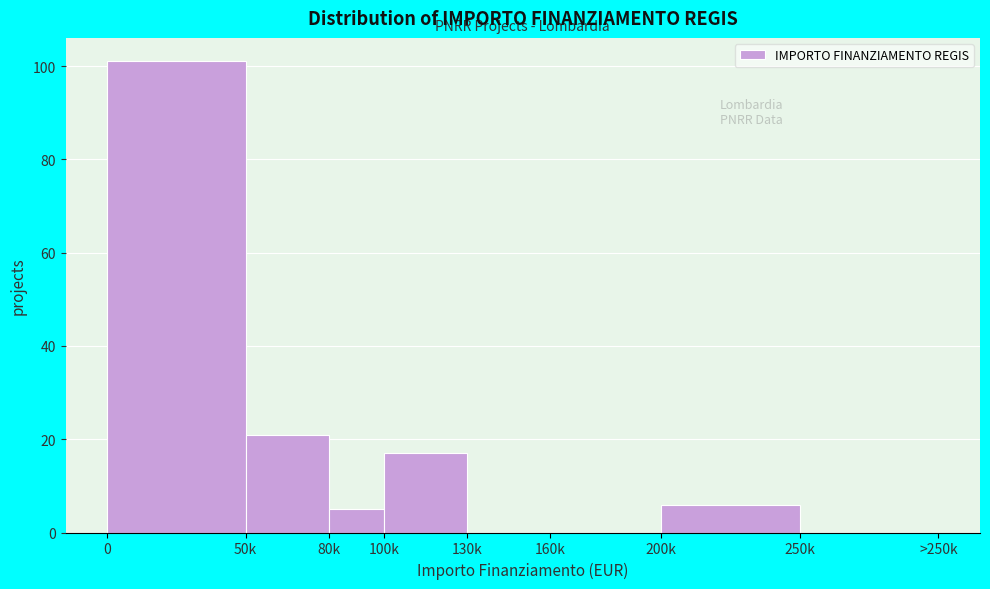

Reading right to left, what are all the values shown in this chart?

250k=0	200k=6	160k=0	130k=0	100k=17	80k=5	50k=21	0=101